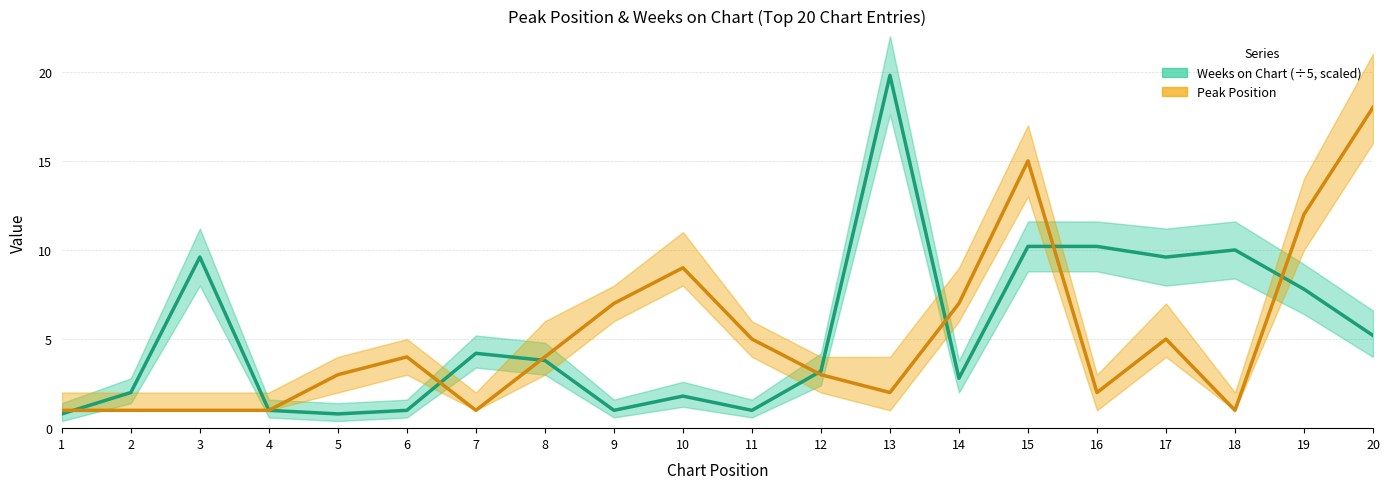

What is the value of the Weeks on Chart (scaled) point at the 19th from the left?

7.8